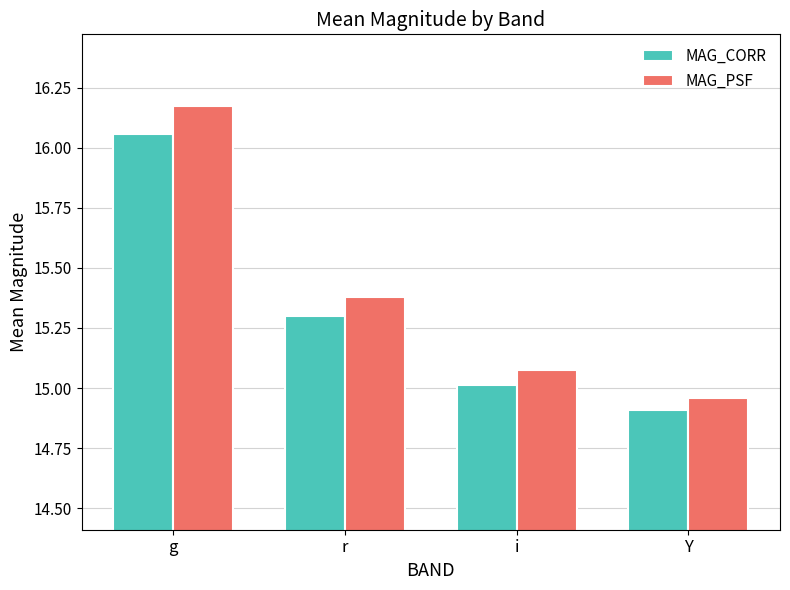

How many categories are shown in the chart?

4